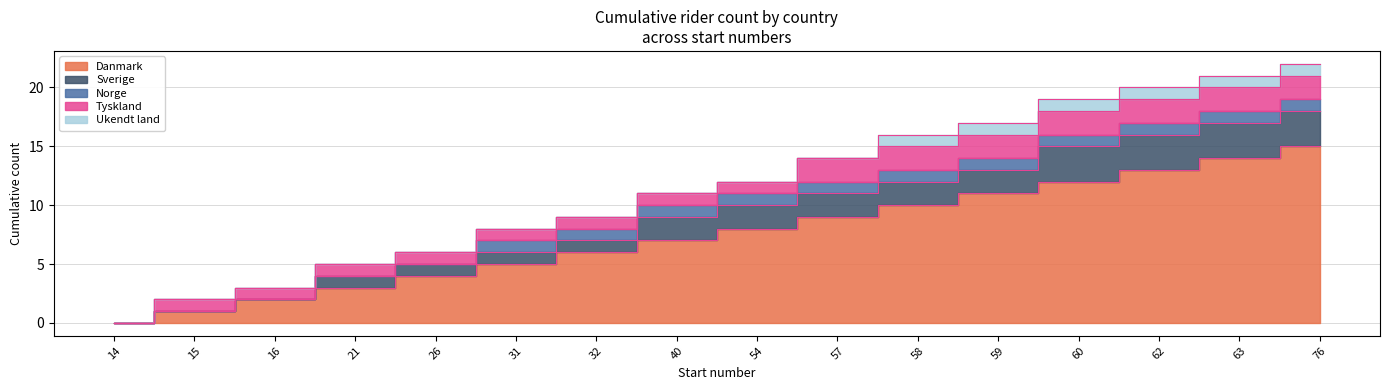

Which series has the widest spread of values?

Danmark